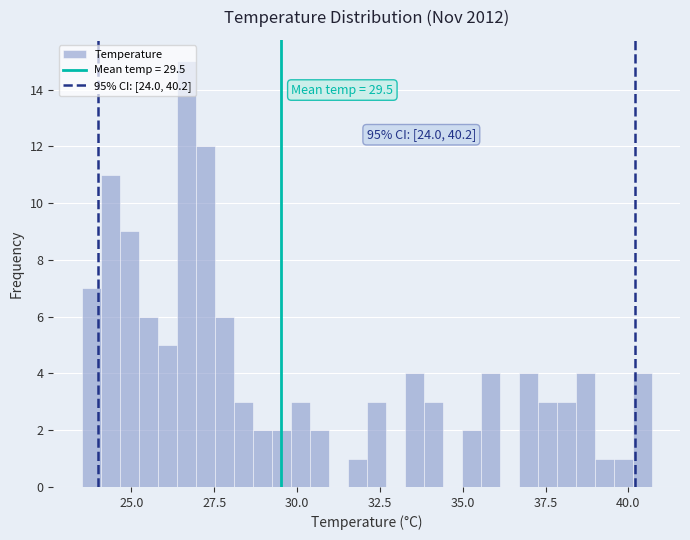

Read against the x-axis, roughly where is the centre of the tallest bar?

26.5